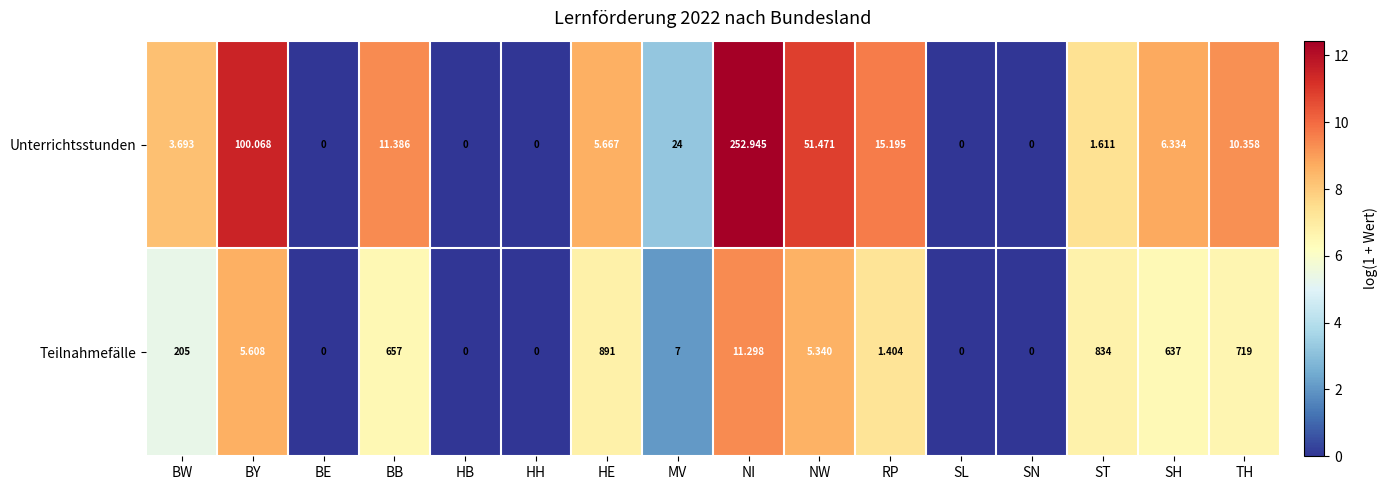

Is the value of Unterrichtsstunden at MV greater than the value of Teilnahmefälle at ST?

No